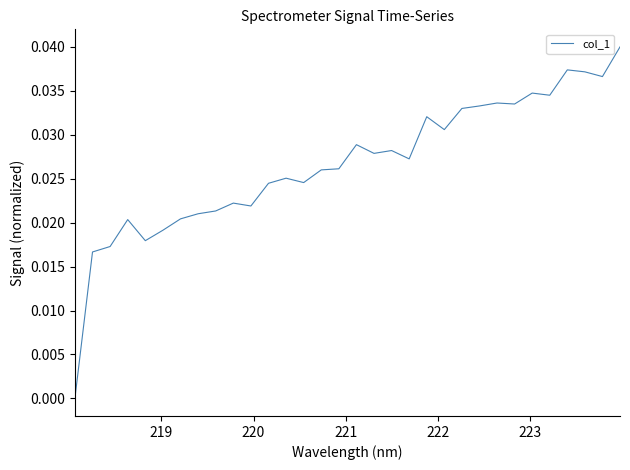

How many lines are shown in the chart?

1